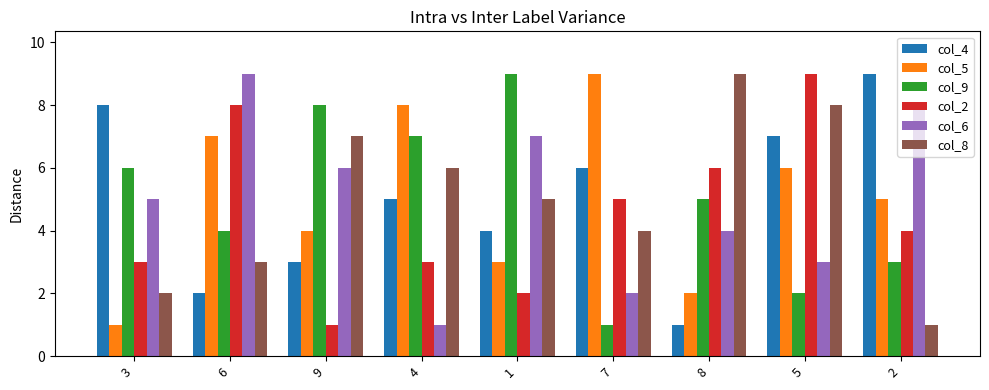

Between 7 and 8, which series saw the biggest shift?

col_5